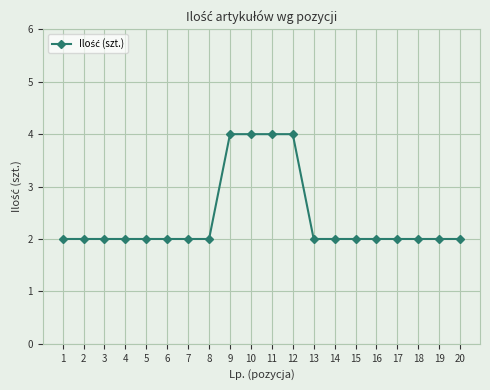

What is the greatest value displayed?

4